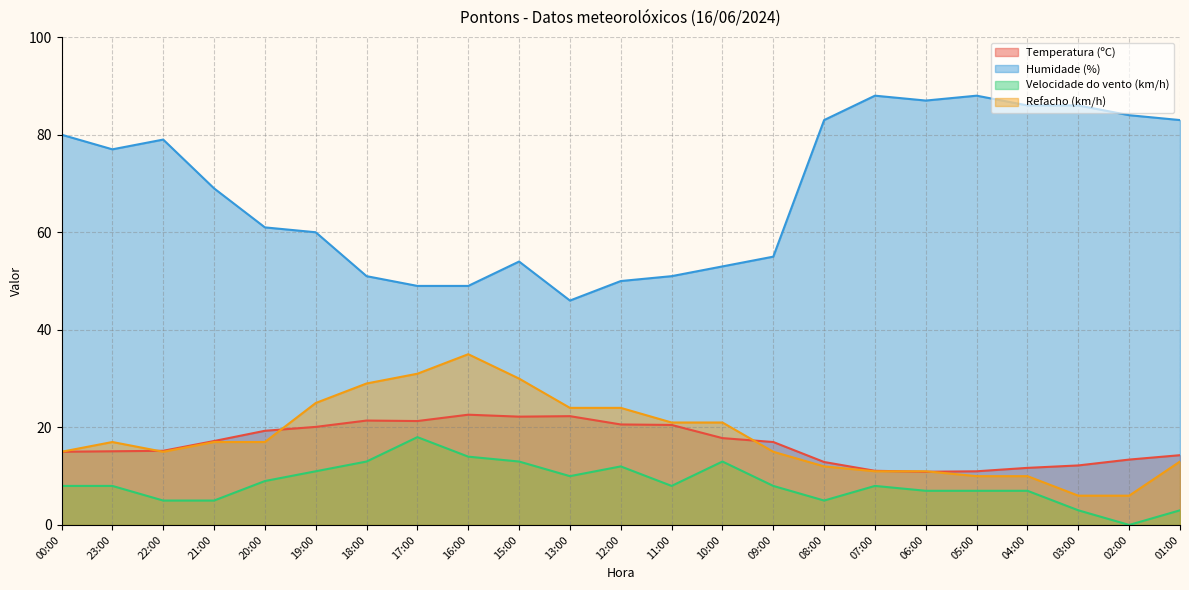

List the labels in order of Humidade (%) value, largest first.

07:00, 05:00, 06:00, 04:00, 03:00, 02:00, 08:00, 01:00, 00:00, 22:00, 23:00, 21:00, 20:00, 19:00, 09:00, 15:00, 10:00, 18:00, 11:00, 12:00, 17:00, 16:00, 13:00